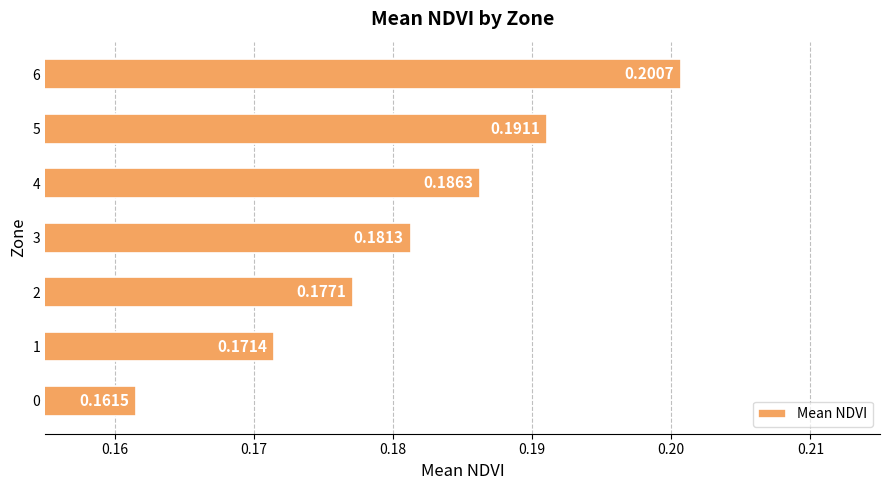

Where is the data nearest to the value 0?

0